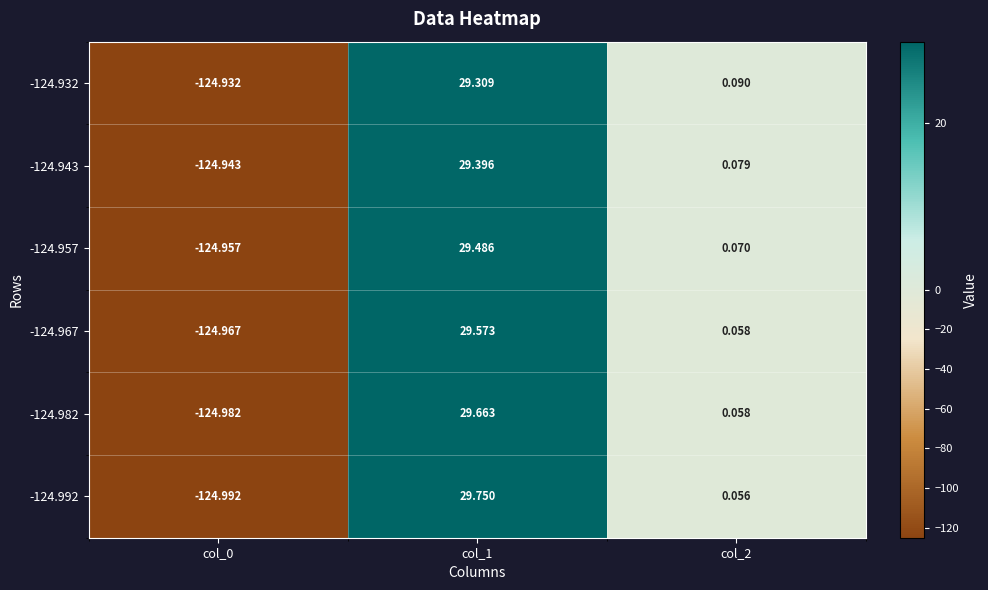

Is the value of -124.943 at col_2 greater than the value of -124.992 at col_1?

No